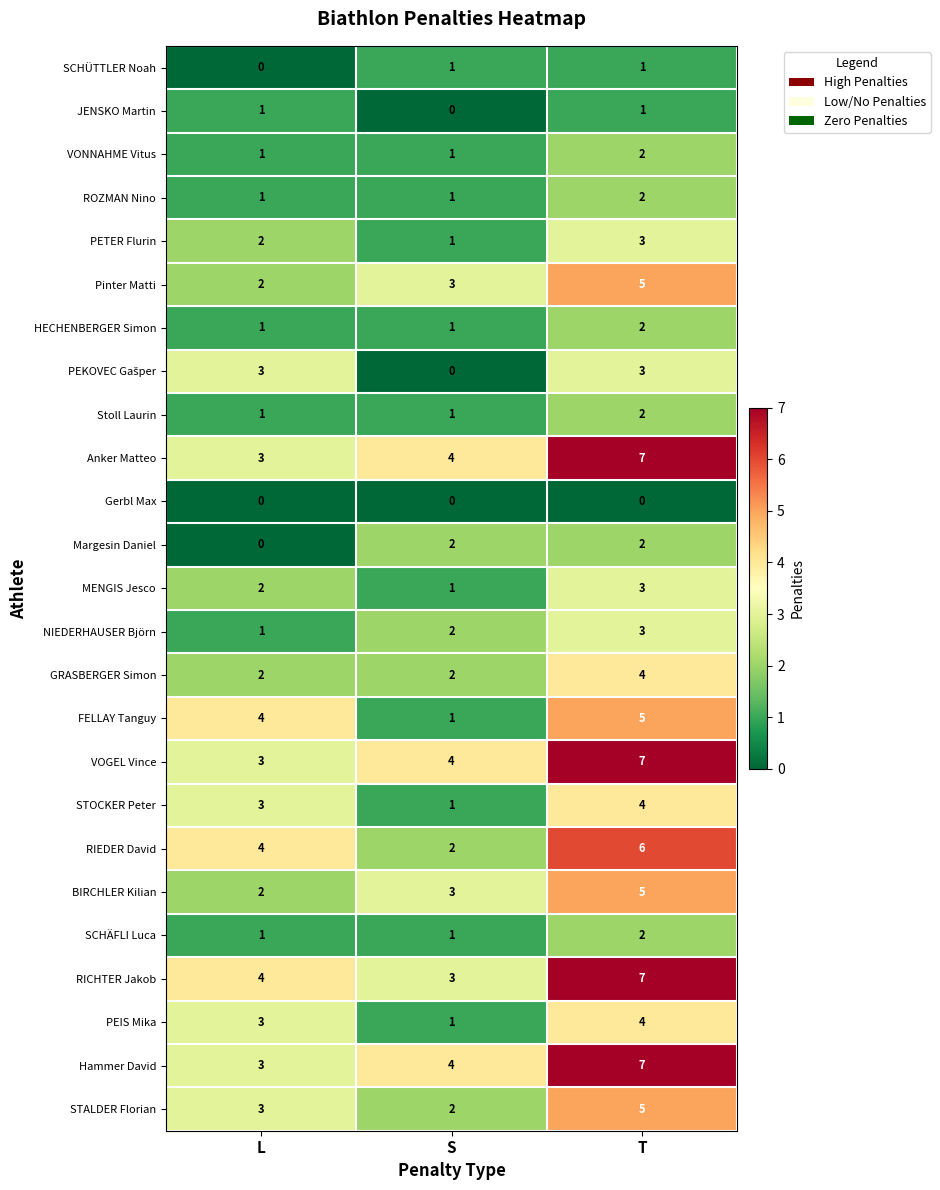

What is the sum of the SCHÄFLI Luca values at S and T?

3